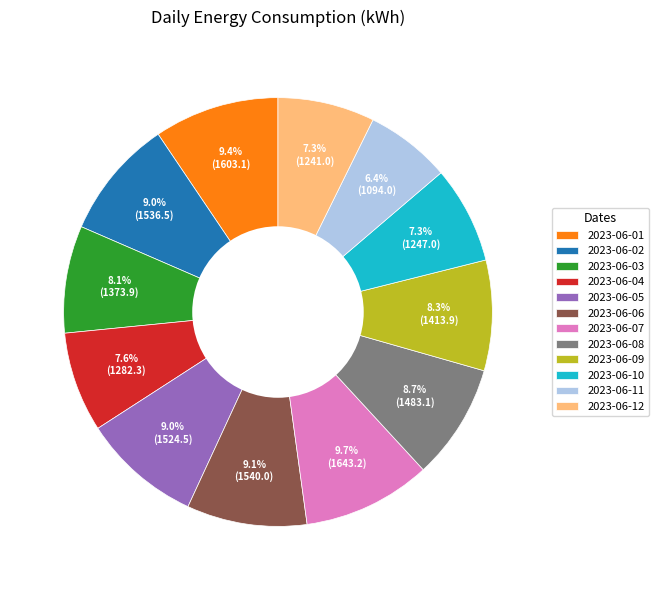

Combined, do 2023-06-06 and 2023-06-02 account for over 50%?

No